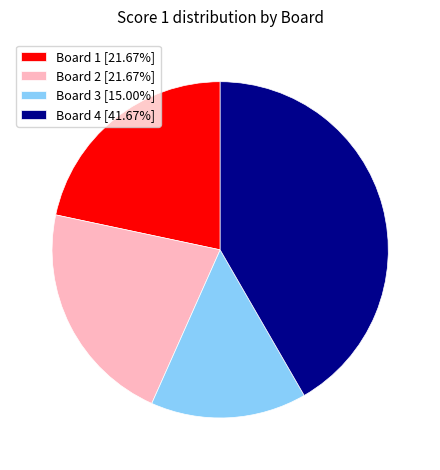

How many segments does this pie chart have?

4